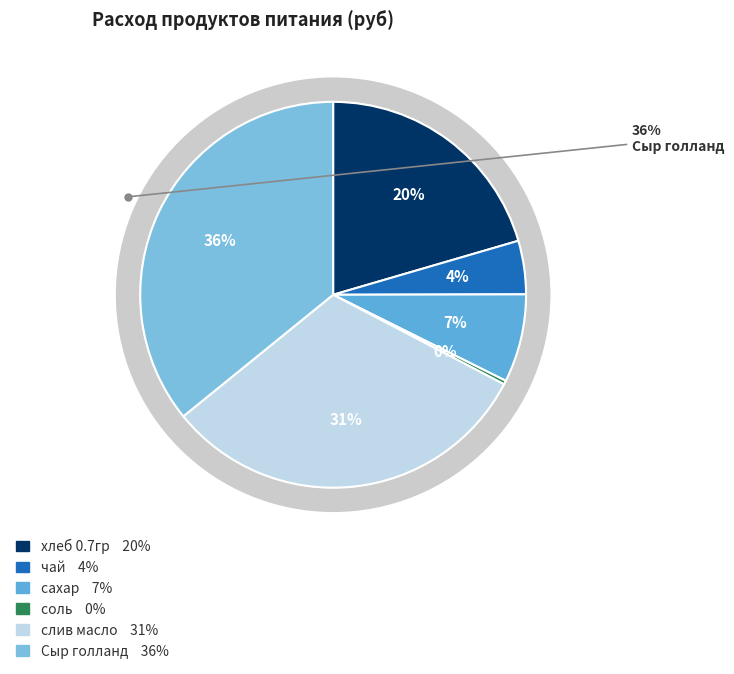

How many segments does this pie chart have?

6